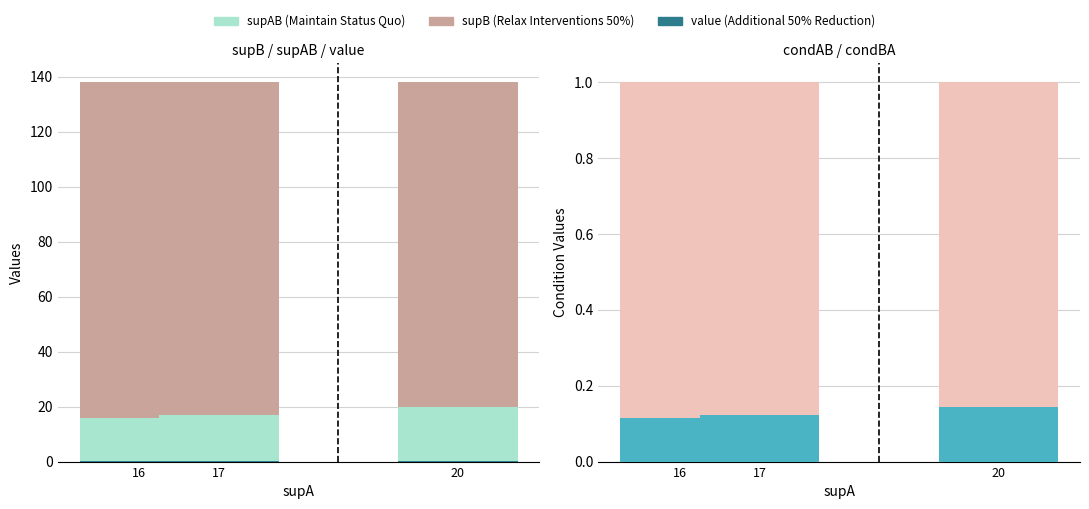

Are the bars horizontal?

No